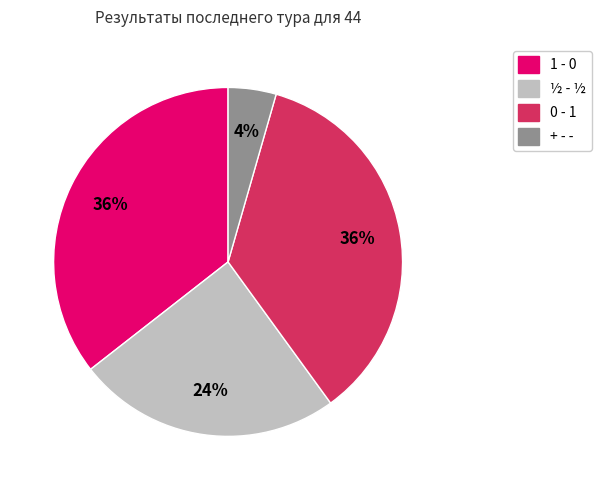

Is there a majority slice in this chart?

No